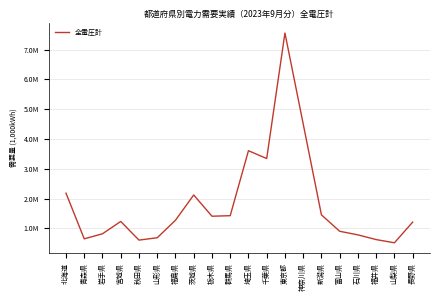

List the labels in order of value, smallest first.

山梨県, 秋田県, 福井県, 青森県, 山形県, 石川県, 岩手県, 富山県, 長野県, 宮城県, 福島県, 栃木県, 群馬県, 新潟県, 茨城県, 北海道, 千葉県, 埼玉県, 神奈川県, 東京都